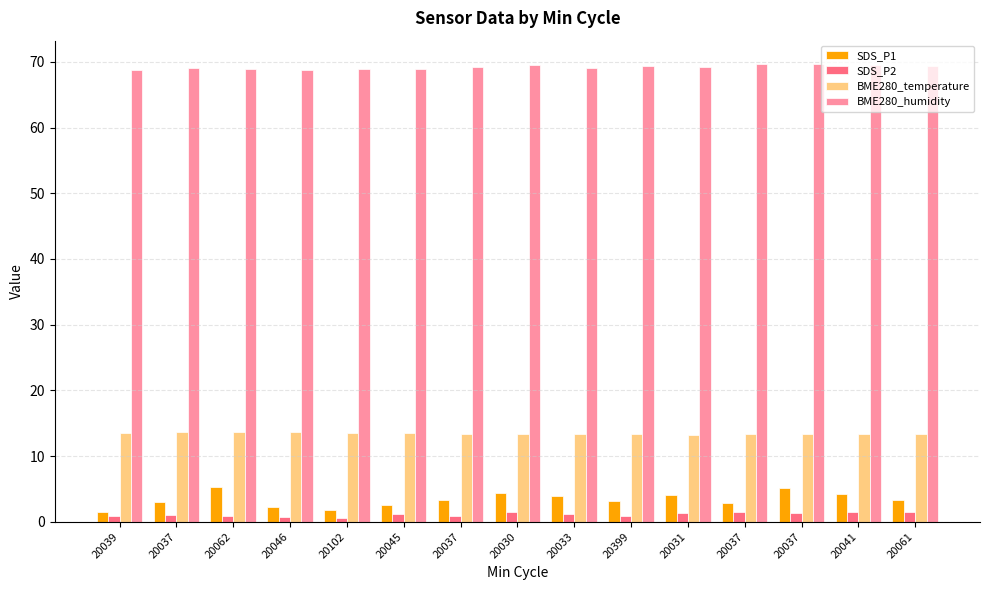

Which label corresponds to the smallest value in the chart?

20102